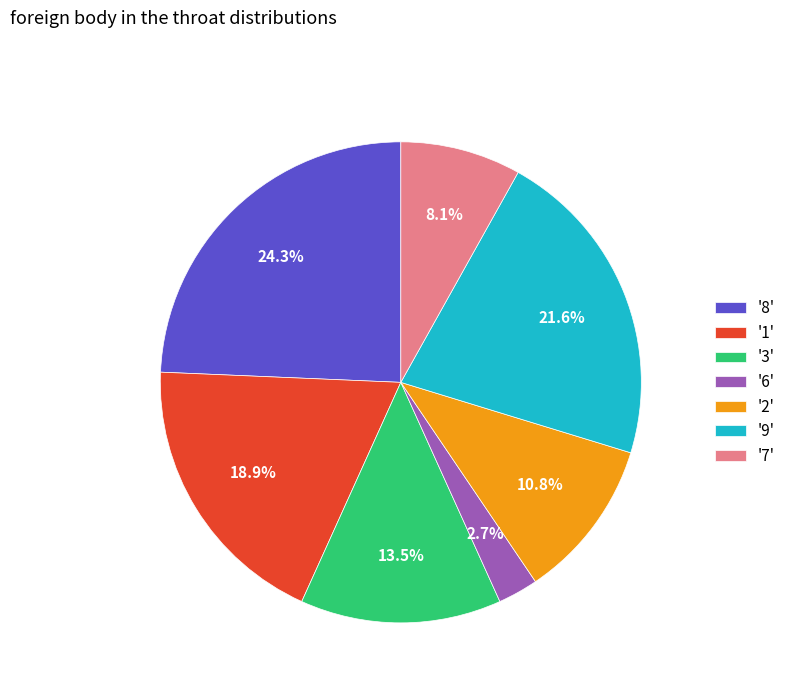

Does '7' represent more than half of the total?

No